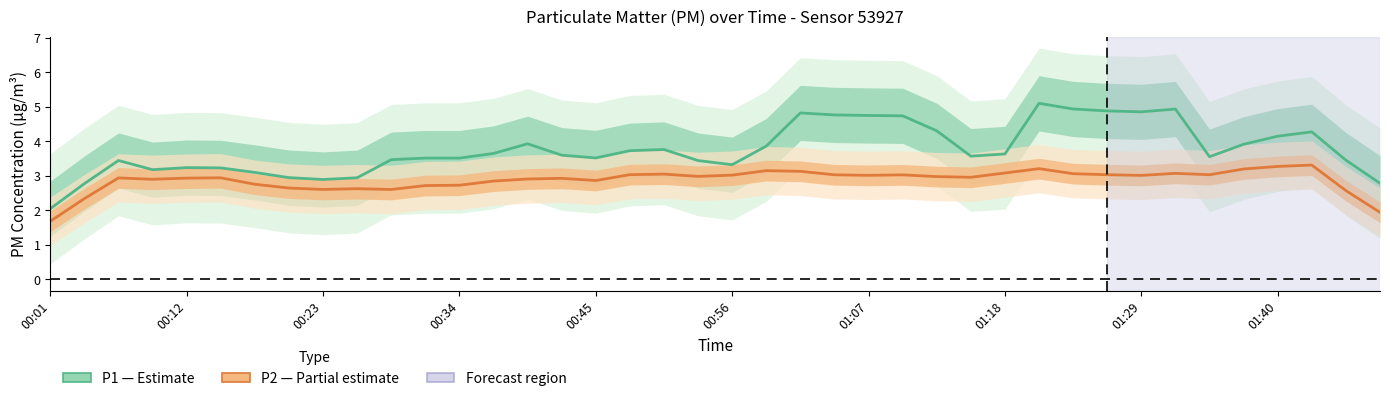

What is the total value across all series at 00:12?

6.2